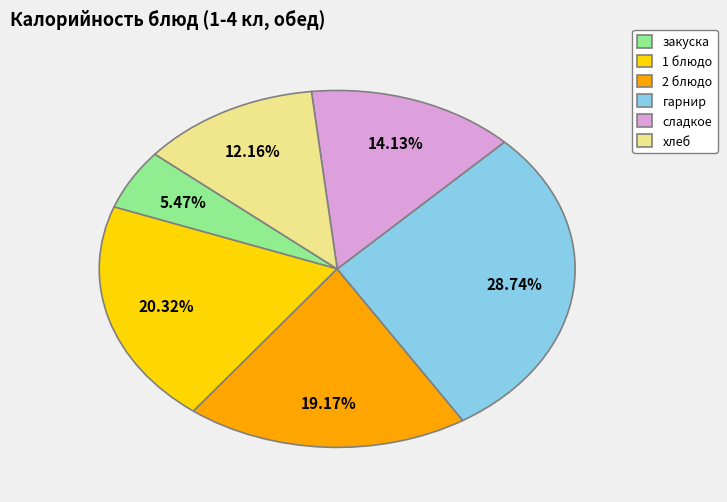

To the nearest percent, what portion does закуска represent?

5%